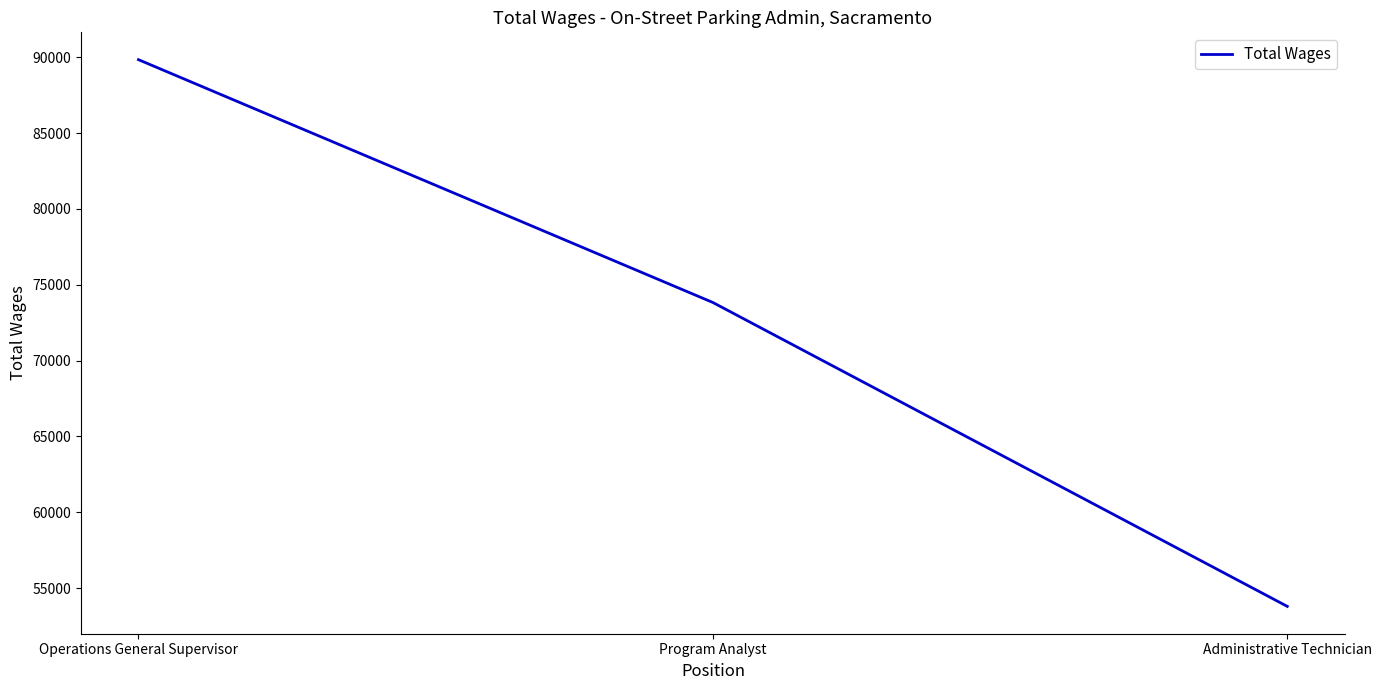

List the labels in order of value, largest first.

Operations General Supervisor, Program Analyst, Administrative Technician